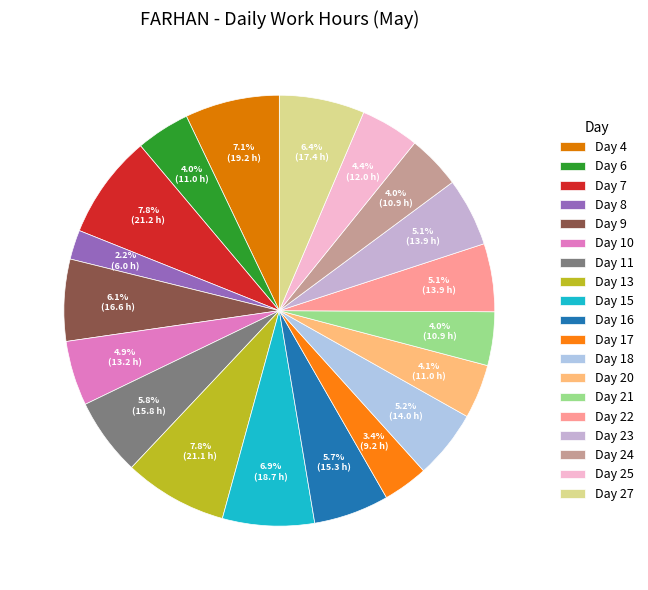

To the nearest percent, what is the difference between the Day 9 and Day 17 slice percentages?

3%